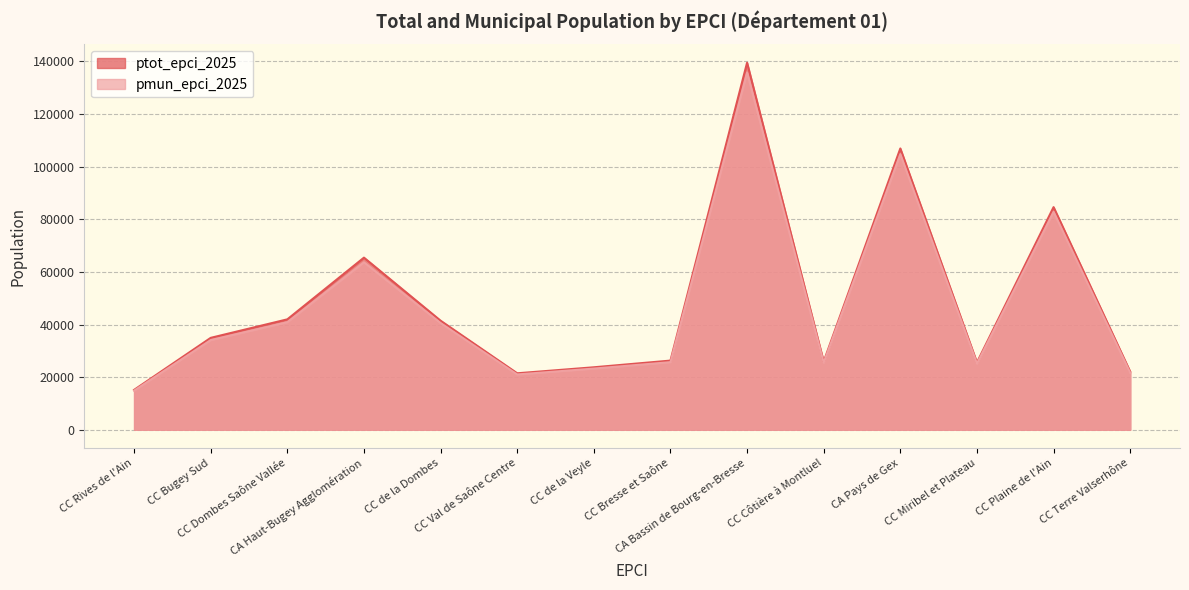

Which series has the widest spread of values?

ptot_epci_2025